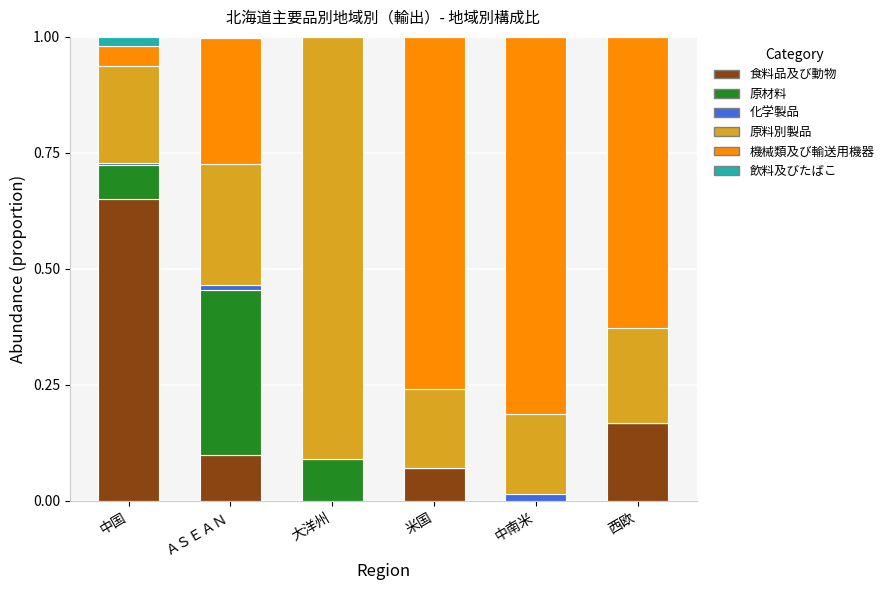

What is the sum of all 食料品及び動物 values?

1.0